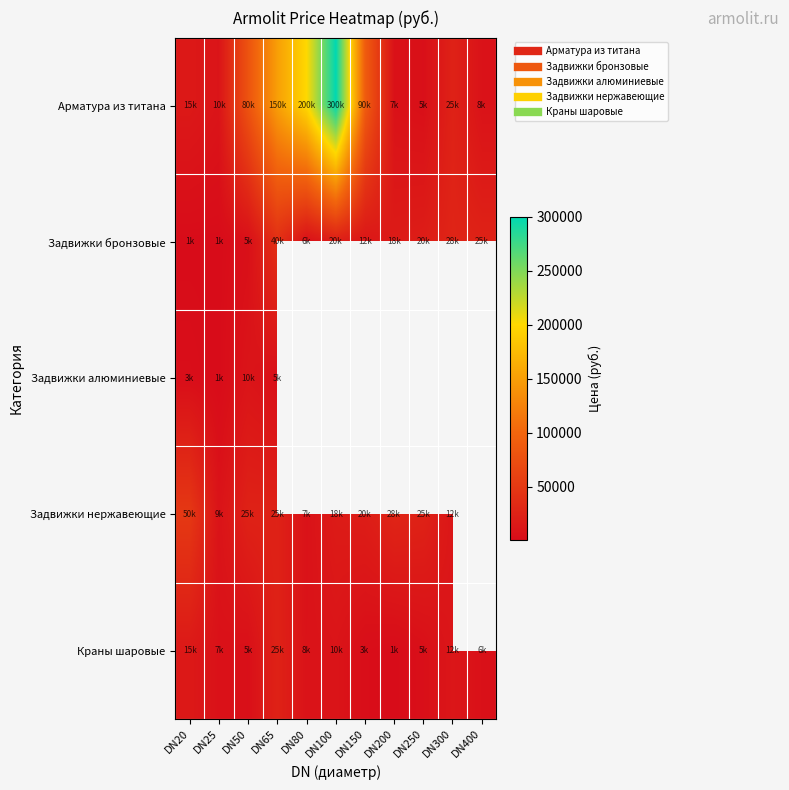

At which category is the sum across all series the highest?

DN65